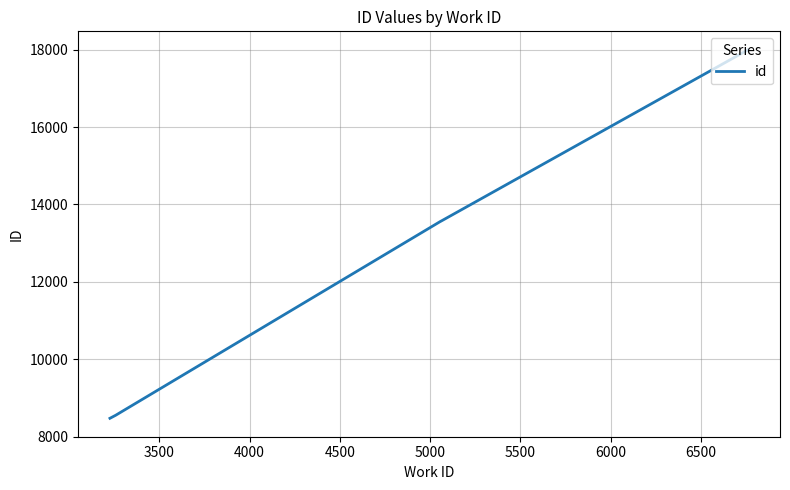

What is the difference between the second highest and second lowest values?

5014